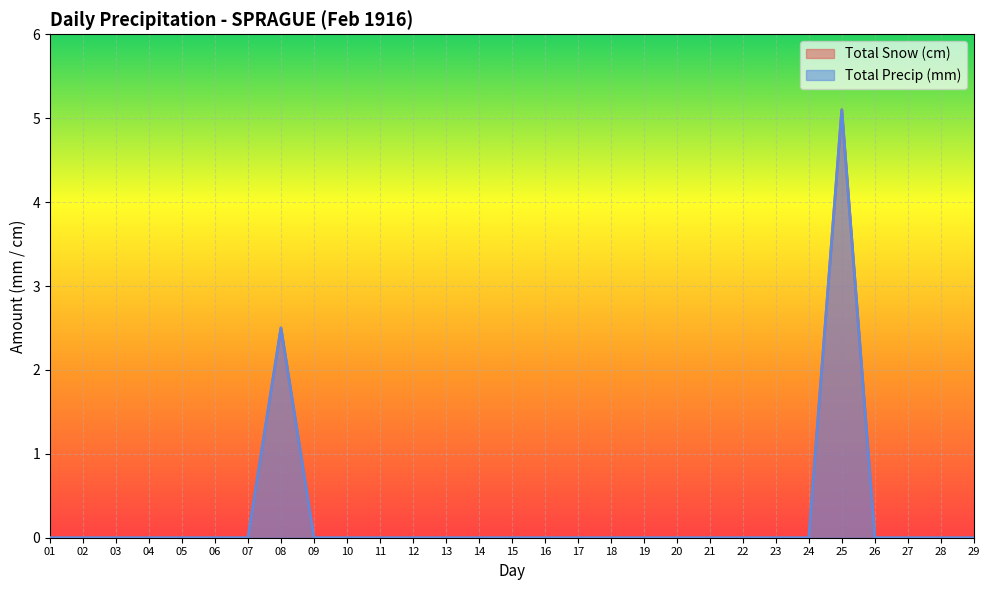

How many interior local peaks does the Total Precip (mm) series have?

2